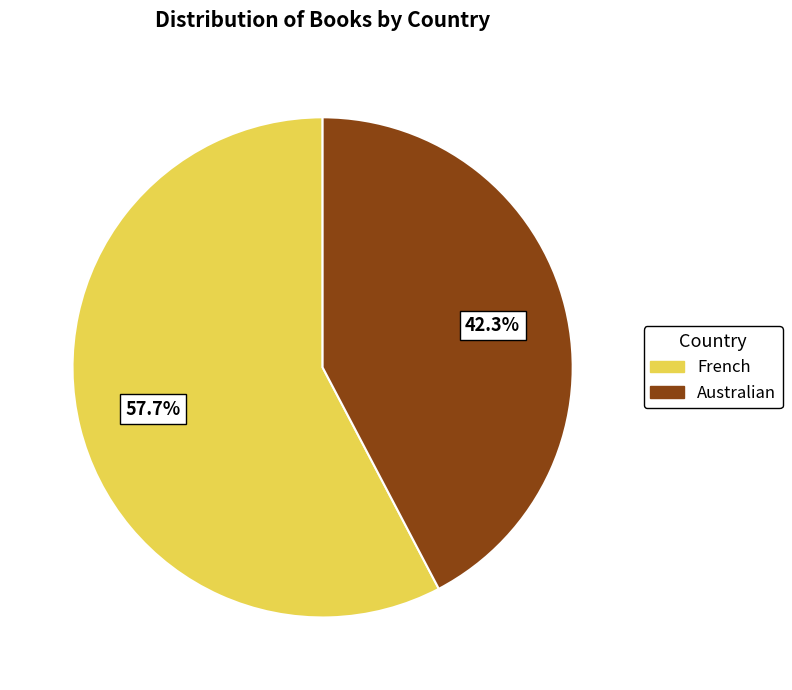

To the nearest percent, what is the combined percentage of Australian and French?

100%